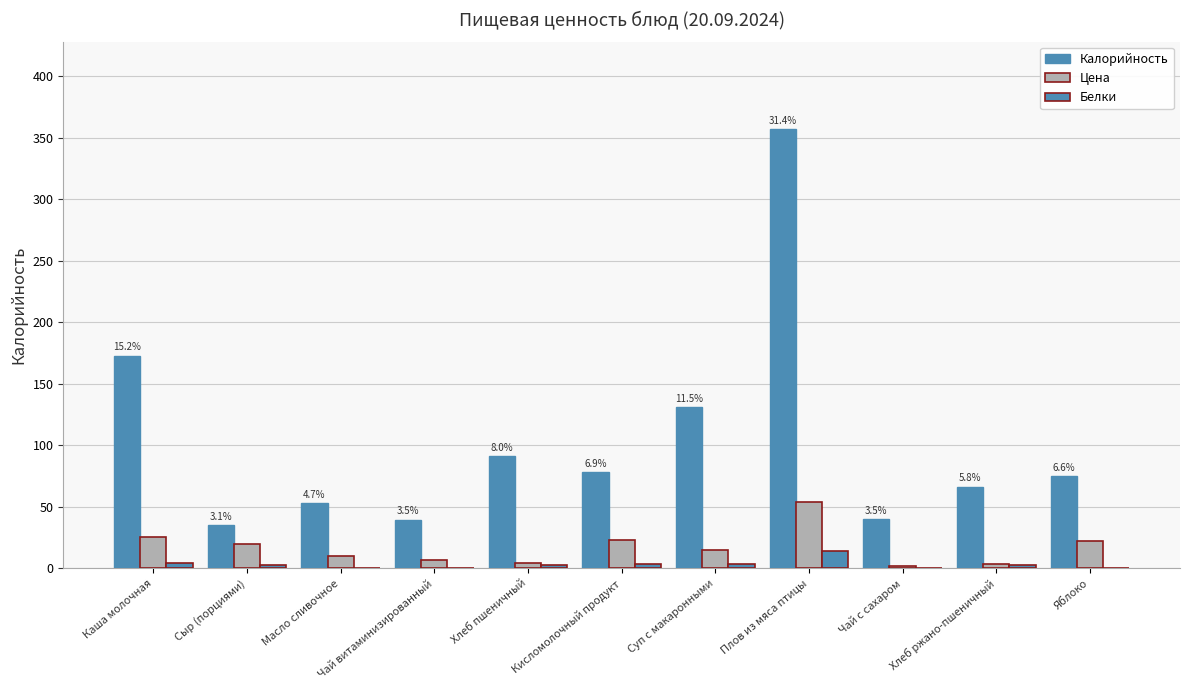

How many values in the Белки series exceed 2?

7